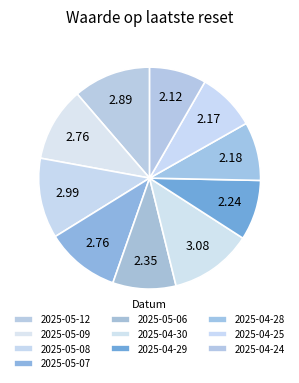

Do 2025-05-12 and 2025-04-24 together represent more than half of the pie?

No